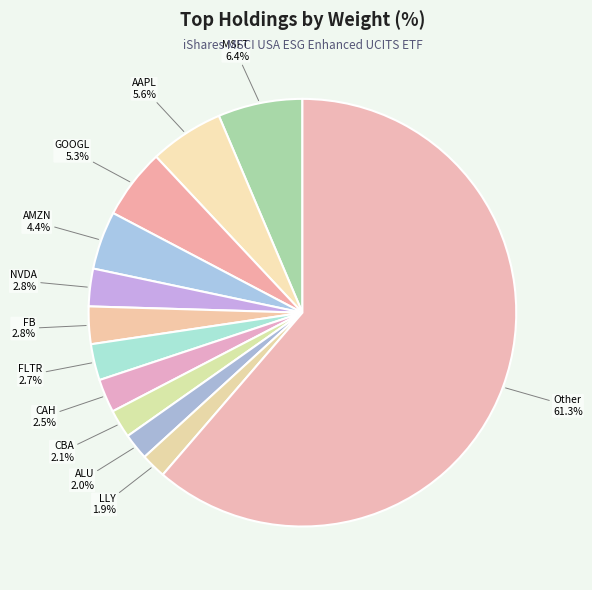

How many slices are in this pie chart?

12